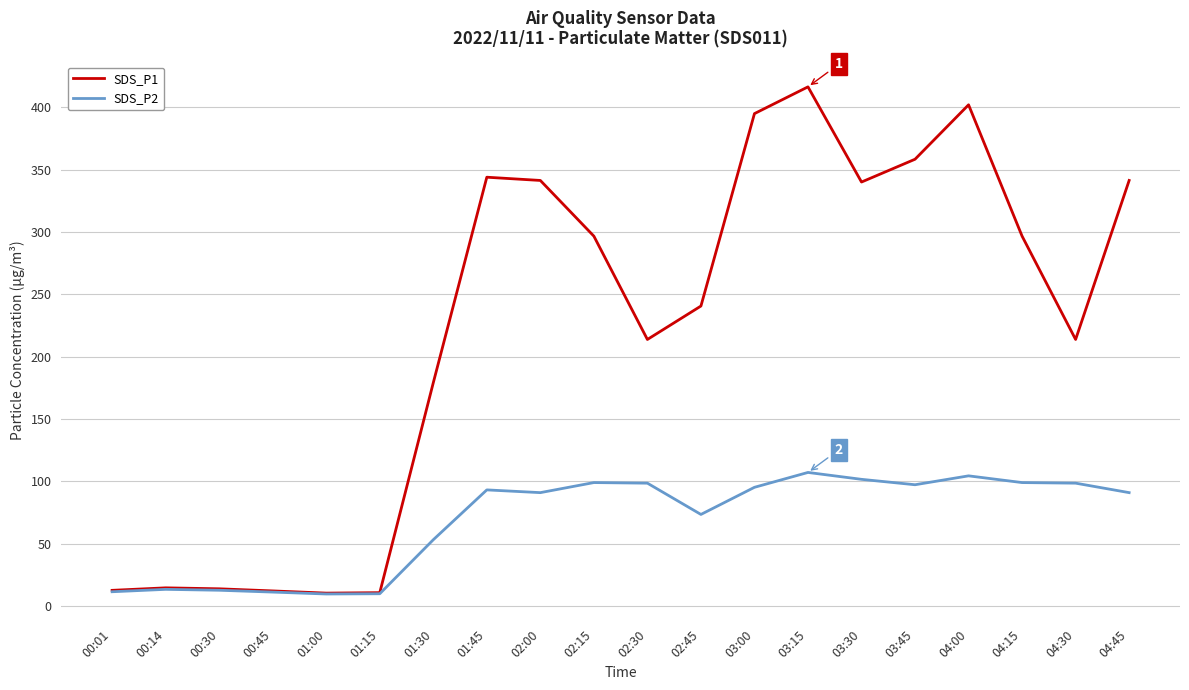

The SDS_P2 series shows 104.4 at 04:00. True or false?

True